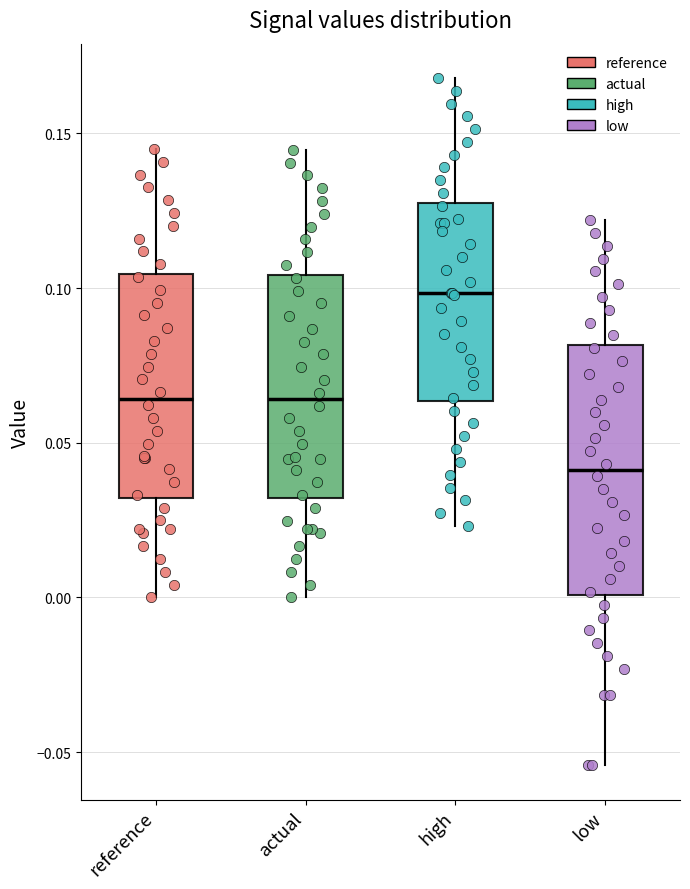

Where does the lower whisker of the box for low end on the y-axis? The values are not printed on the chart, so give them approximately, as read against the axis.

-0.055